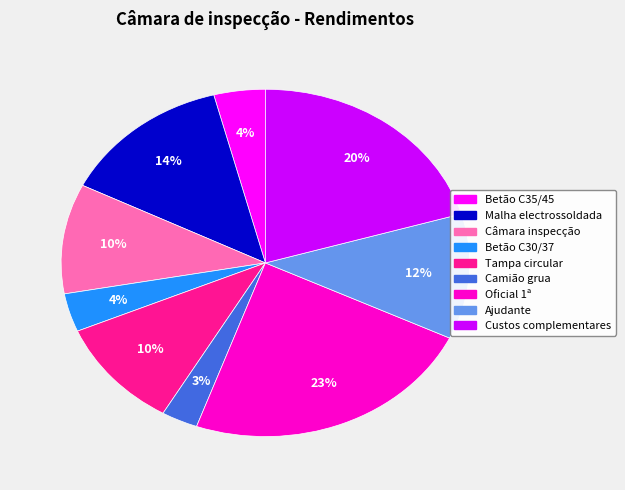

How many segments does this pie chart have?

9